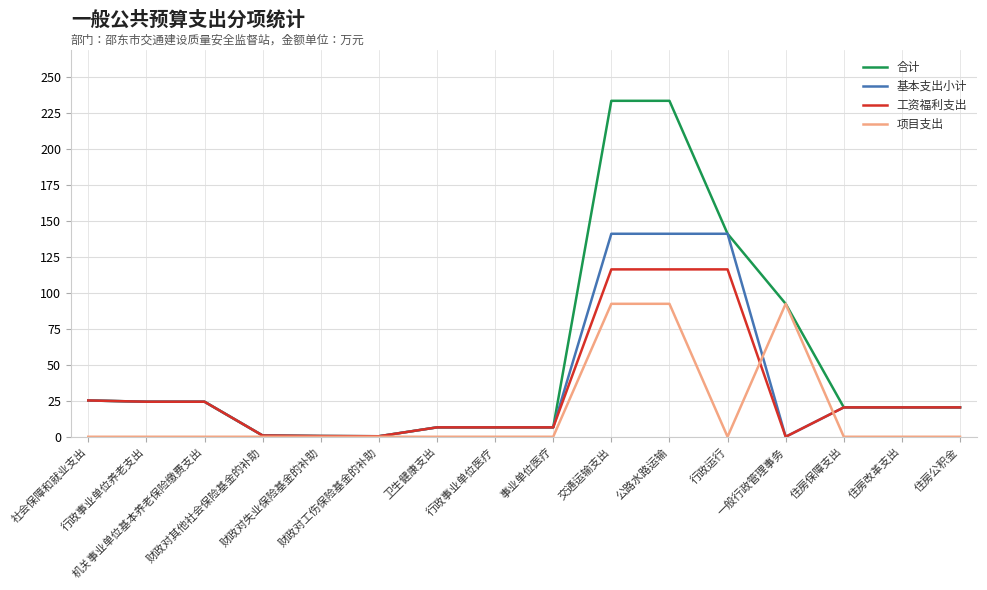

Rank the series by their maximum value, from lowest to highest.

项目支出, 工资福利支出, 基本支出小计, 合计